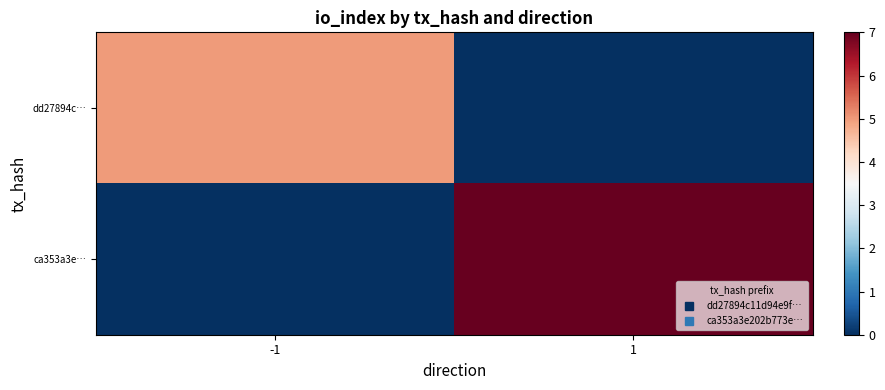

At which category is the sum across all series the highest?

1